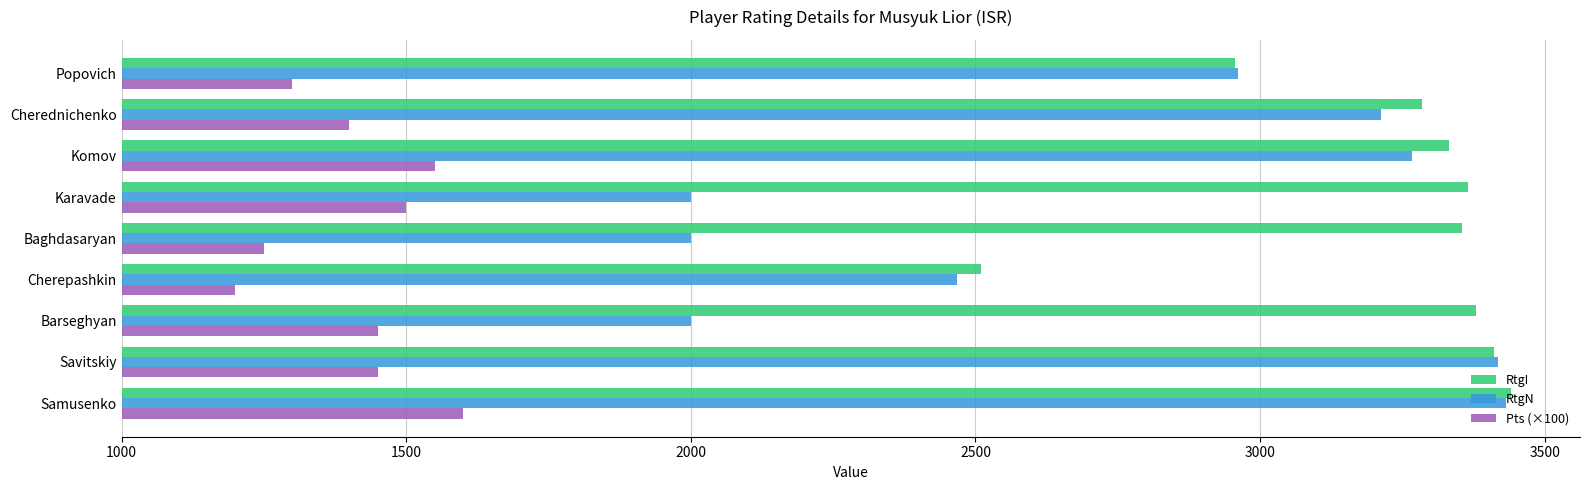

Is it true that RtgI equals 1118 at Karavade?

False